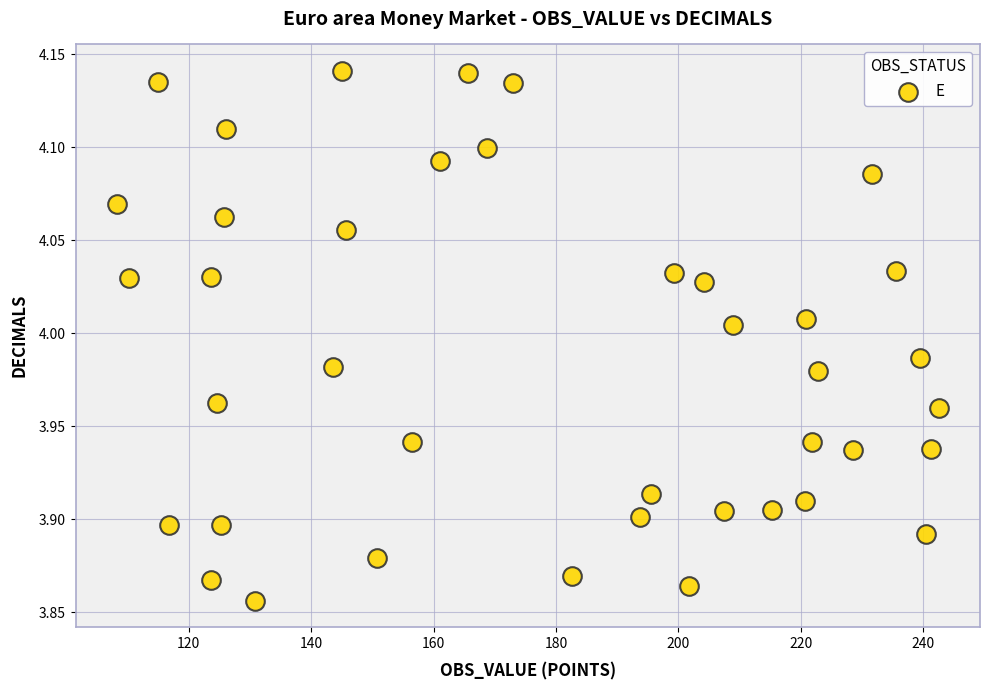

What is the range of Y values (max minus min)?

0.3